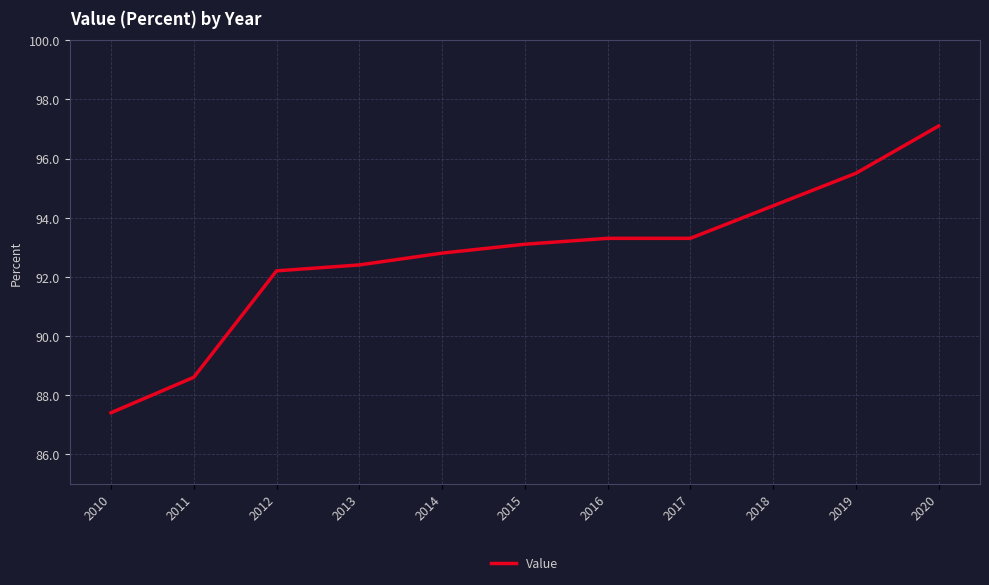

Count the number of data series in this chart.

1